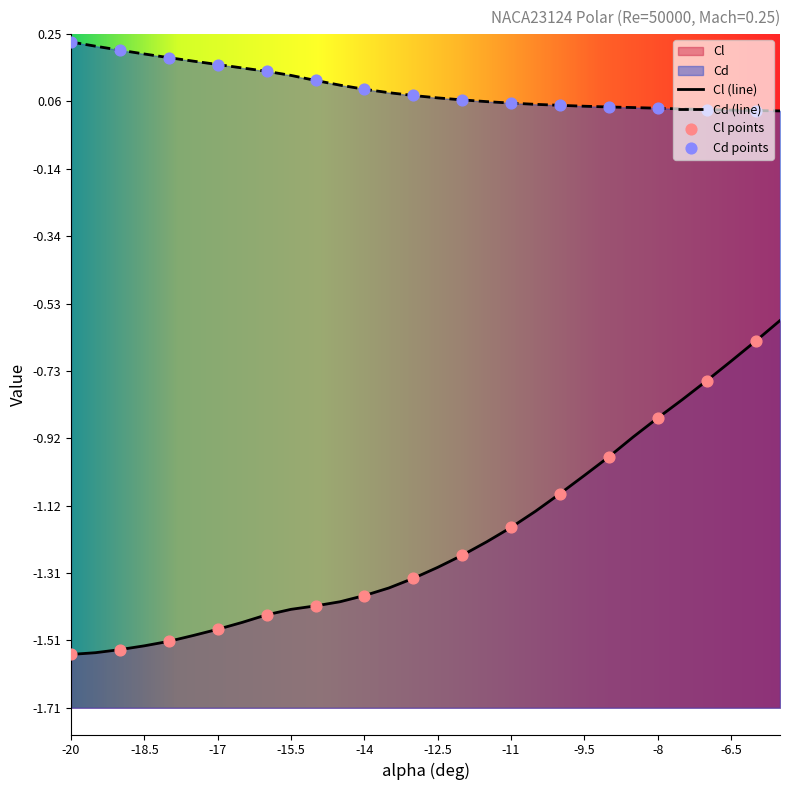

What is the total value across all series at -9.5?

-1.0